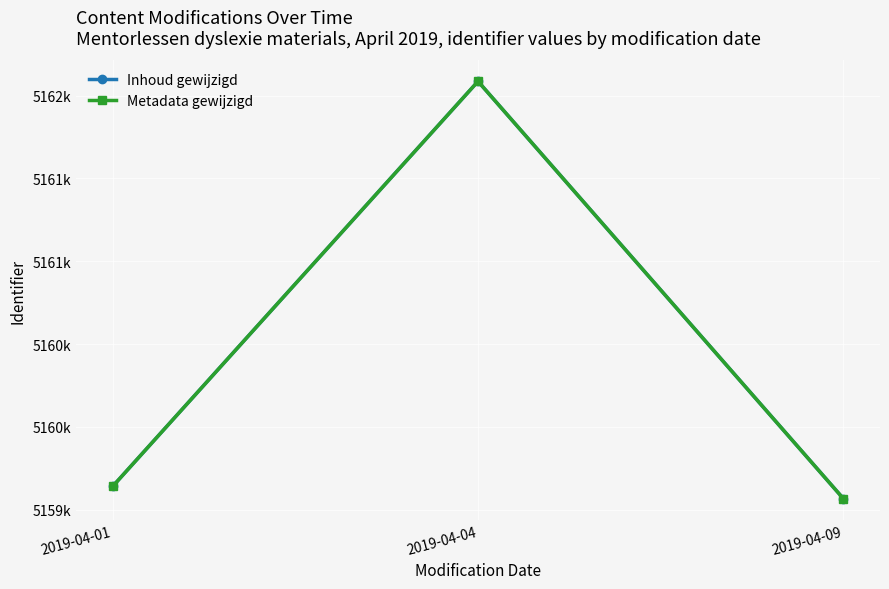

Reading right to left, transcribe all the data shown in this chart.

Inhoud gewijzigd: 2019-04-09=5159567	2019-04-04=5162086	2019-04-01=5159641
Metadata gewijzigd: 2019-04-09=5159567	2019-04-04=5162086	2019-04-01=5159641